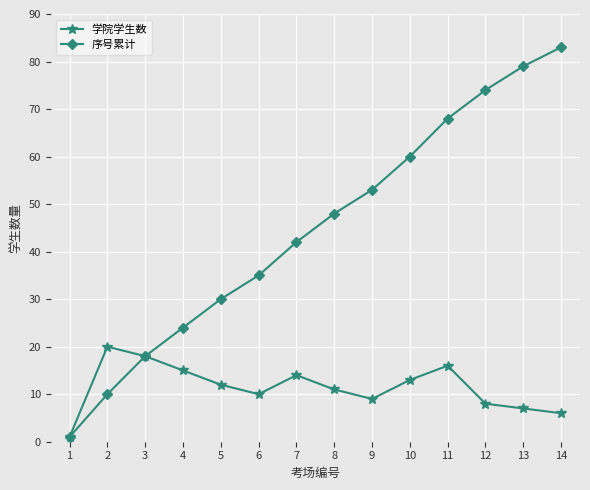

Which category has the highest value in the 序号累计 series?

14